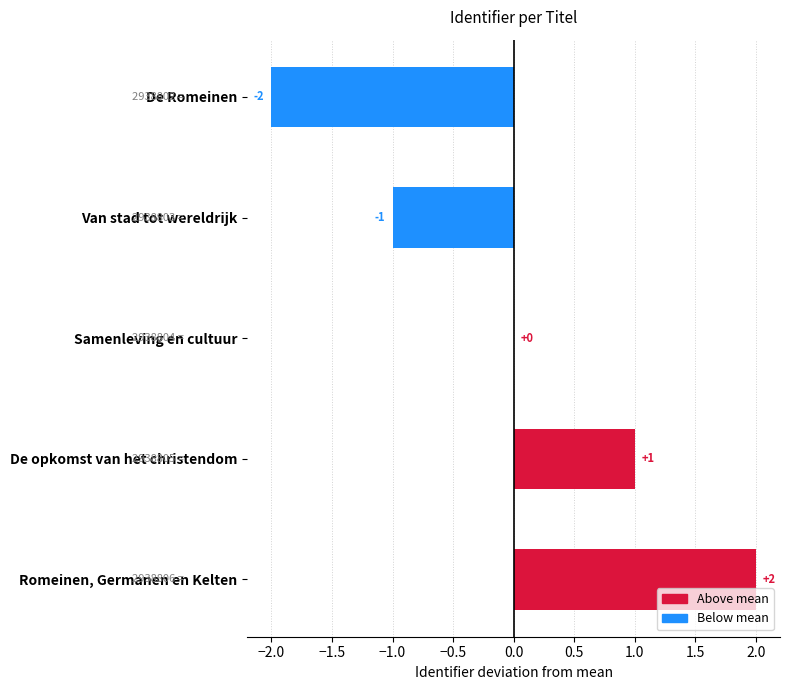

Approximately how many times larger is the value at Romeinen, Germanen en Kelten compared to De opkomst van het christendom?

2.0